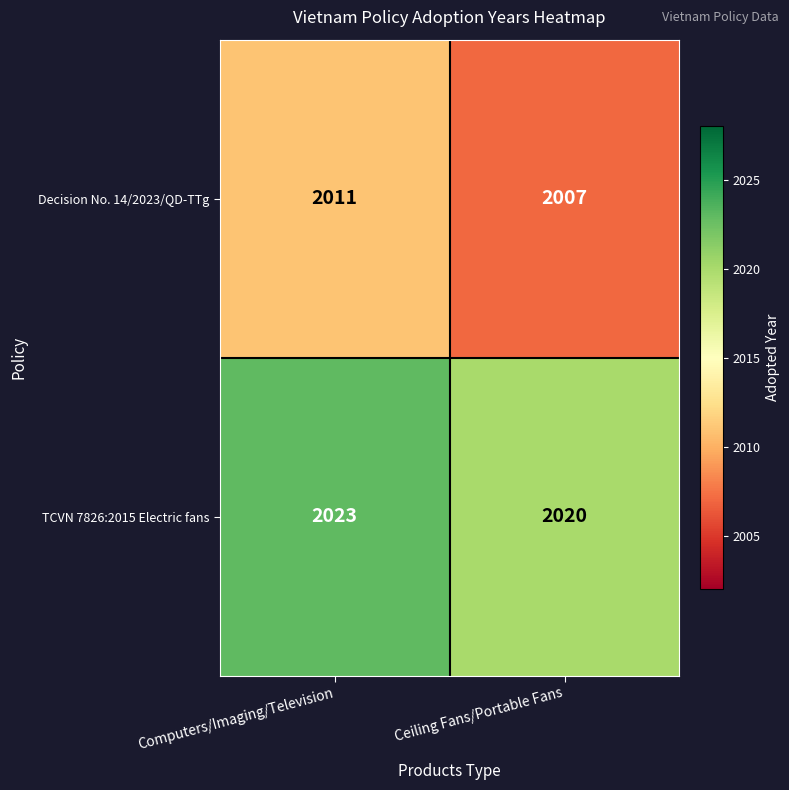

At Computers/Imaging/Television, list the series in order from largest to smallest.

TCVN 7826:2015 Electric fans, Decision No. 14/2023/QD-TTg